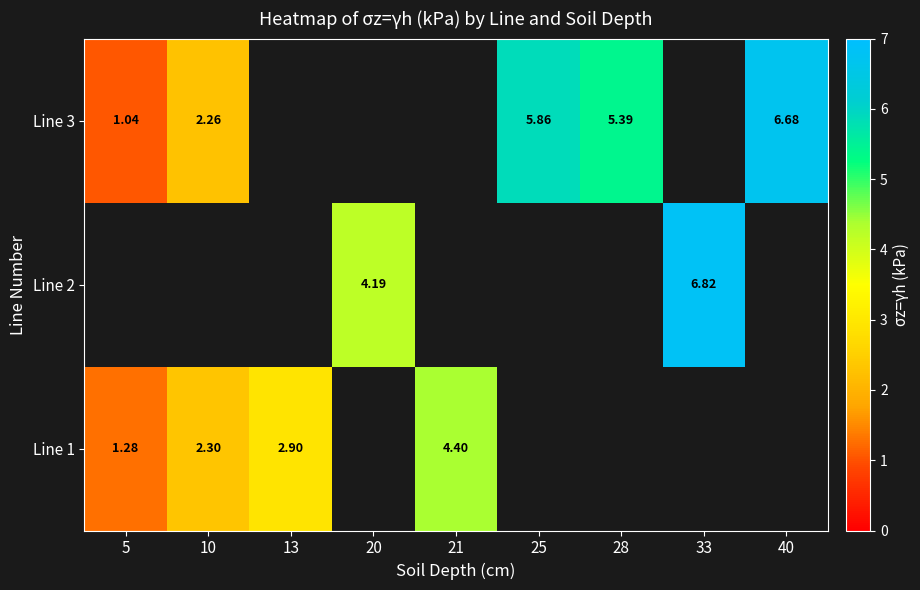

What is the maximum value shown in the chart?

6.8